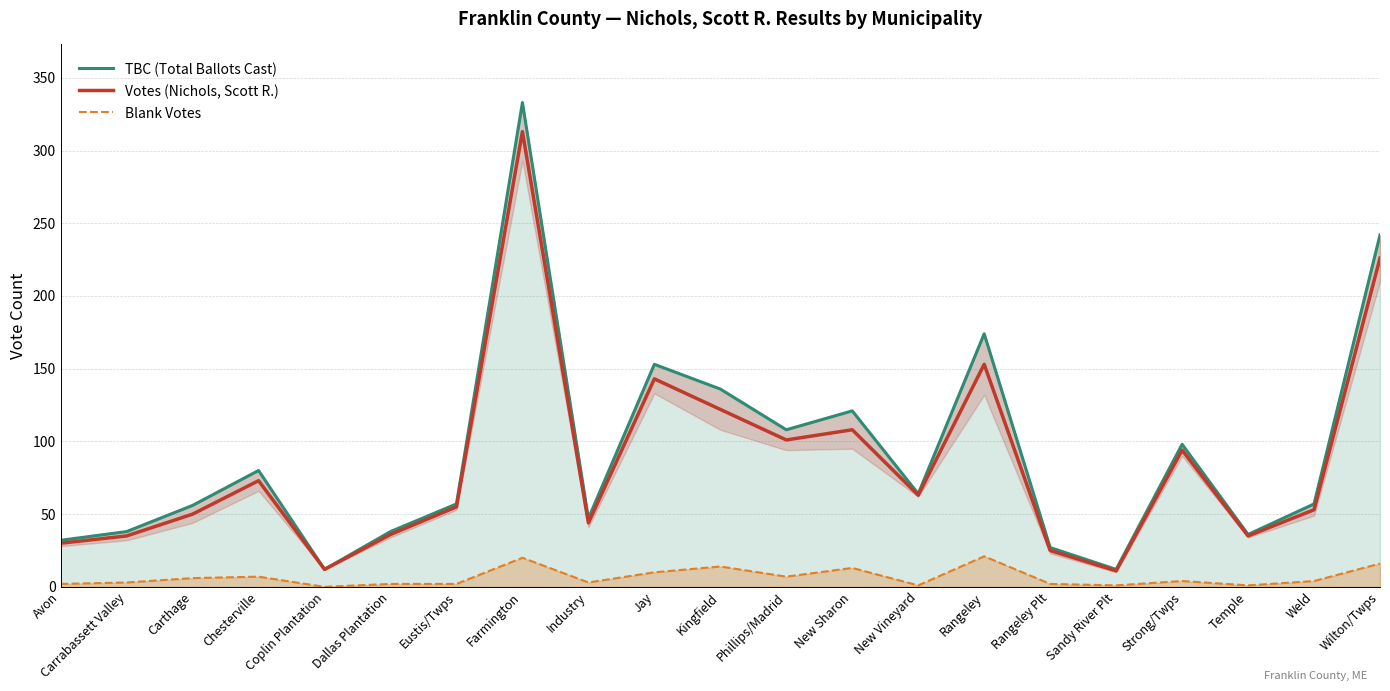

What is the highest value of the Votes (Nichols, Scott R.) series?

313